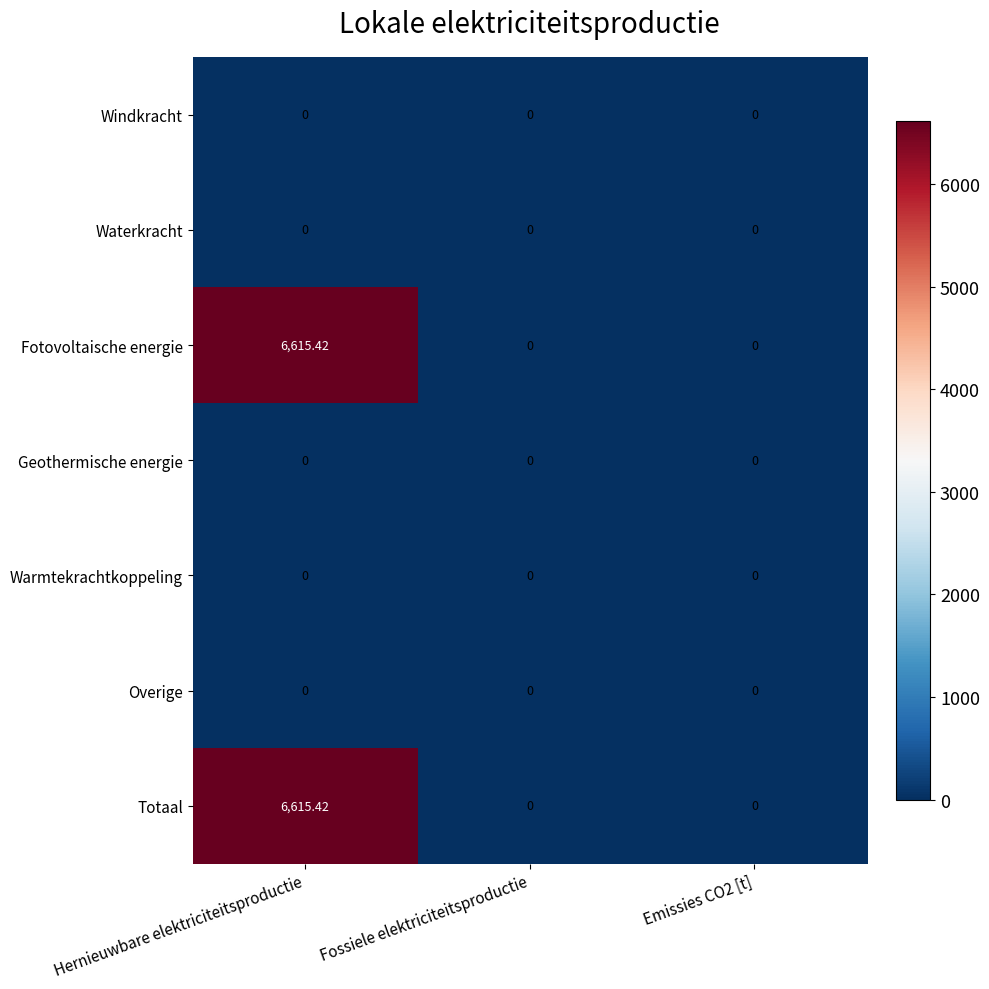

Which category has the highest value in the Totaal series?

Hernieuwbare elektriciteitsproductie